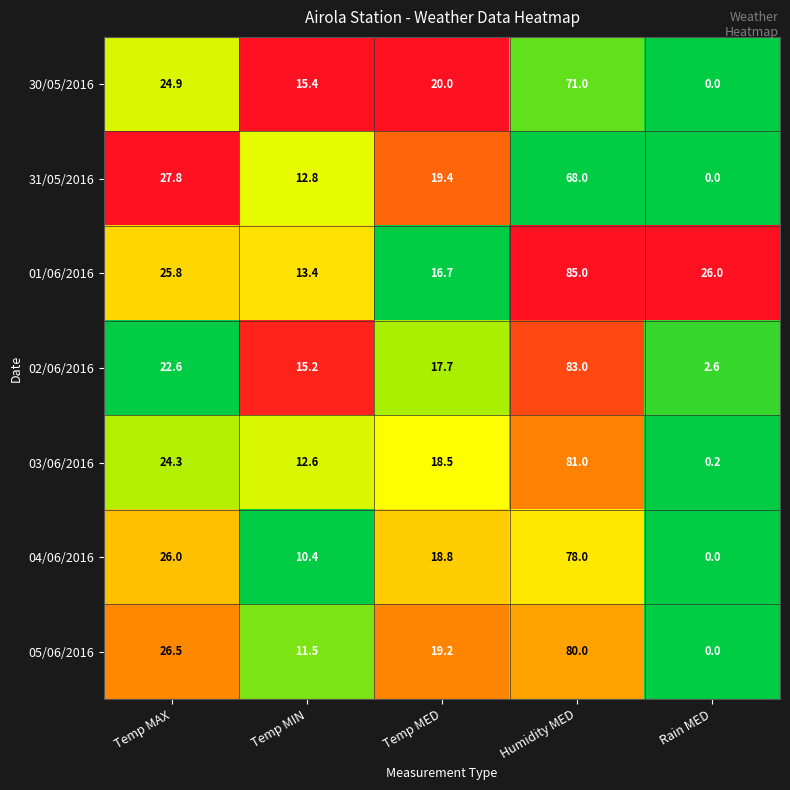

Between Temp MIN and Rain MED, which series saw the biggest shift?

30/05/2016